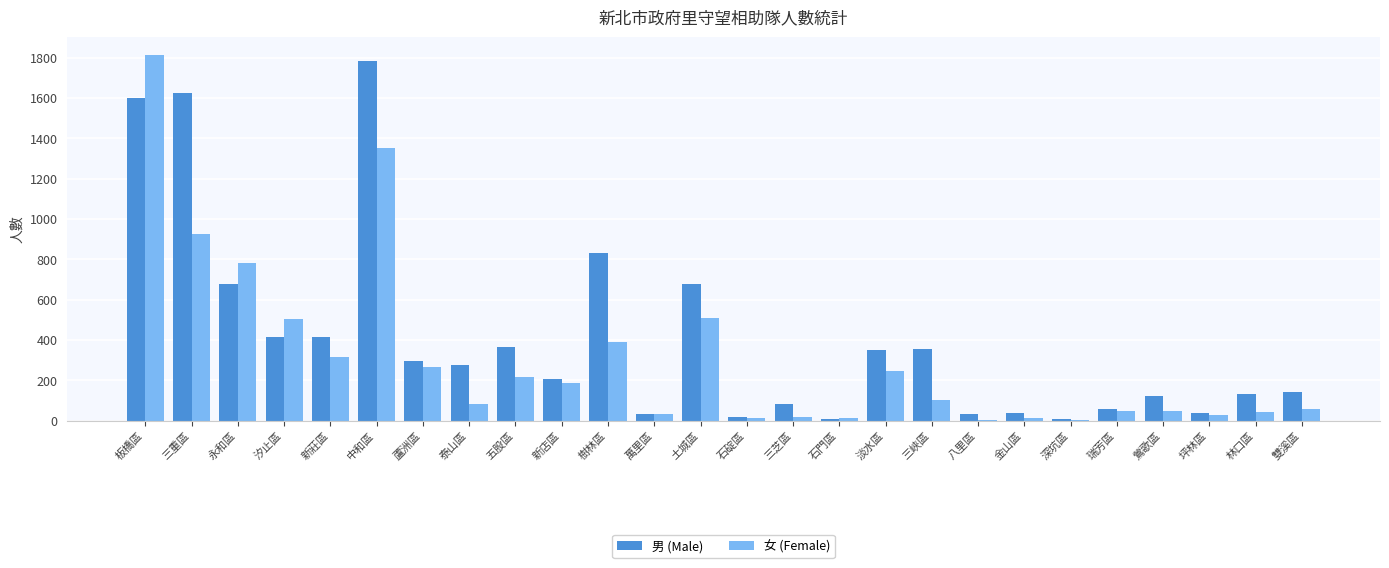

The 男 (Male) series shows 276 at 泰山區. True or false?

True